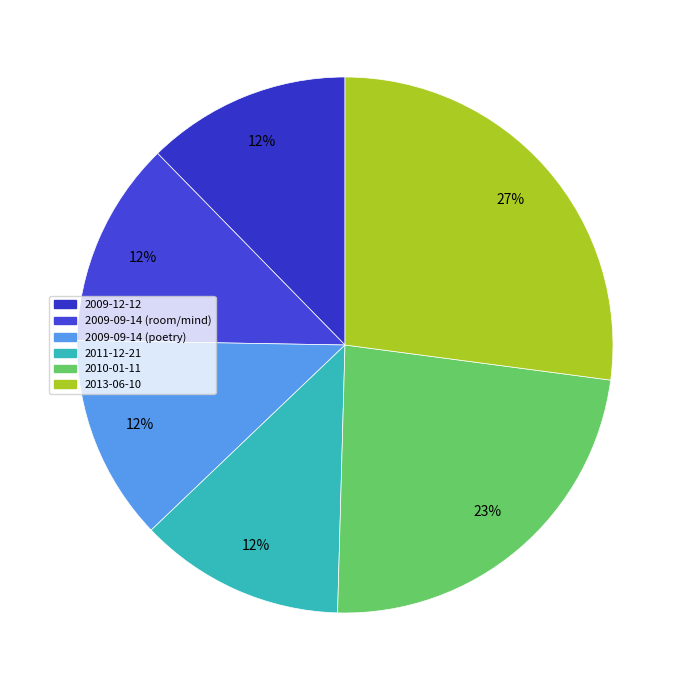

Count the number of slices in the pie.

6